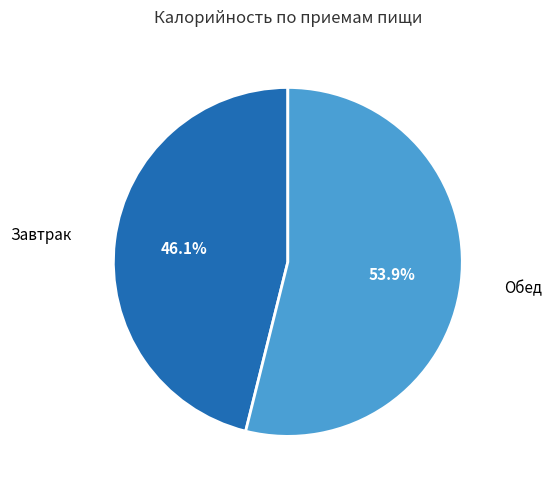

To the nearest percent, what is the average slice percentage?

50%